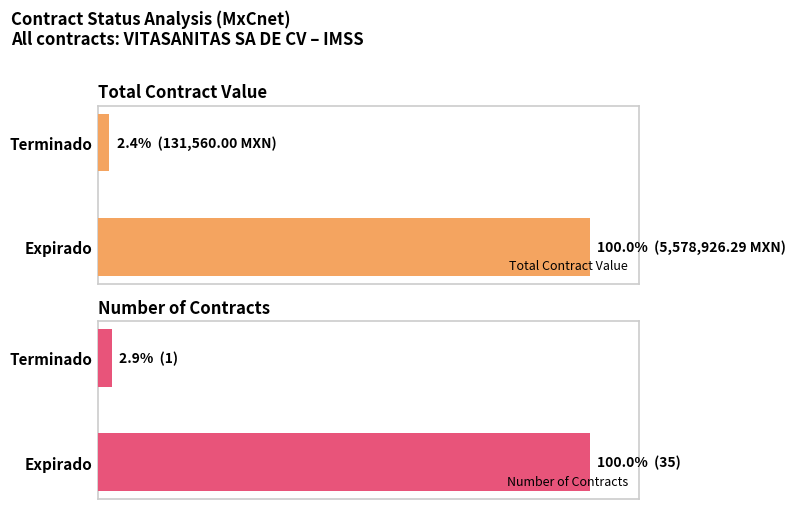

What is the minimum value for Number of Contracts?

2.9